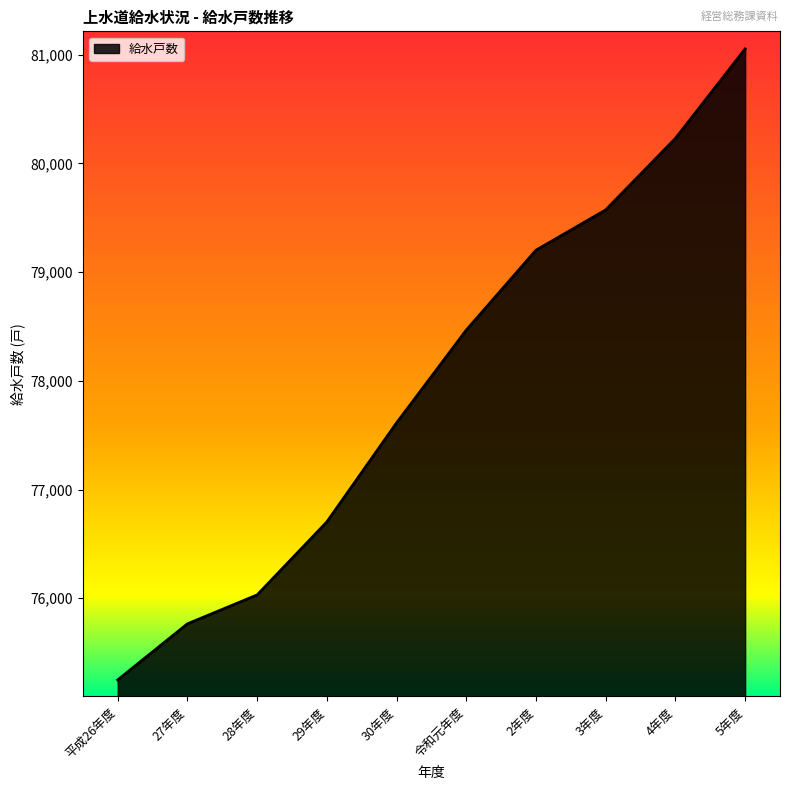

Is it true that the value at 令和元年度 is 78467?

True